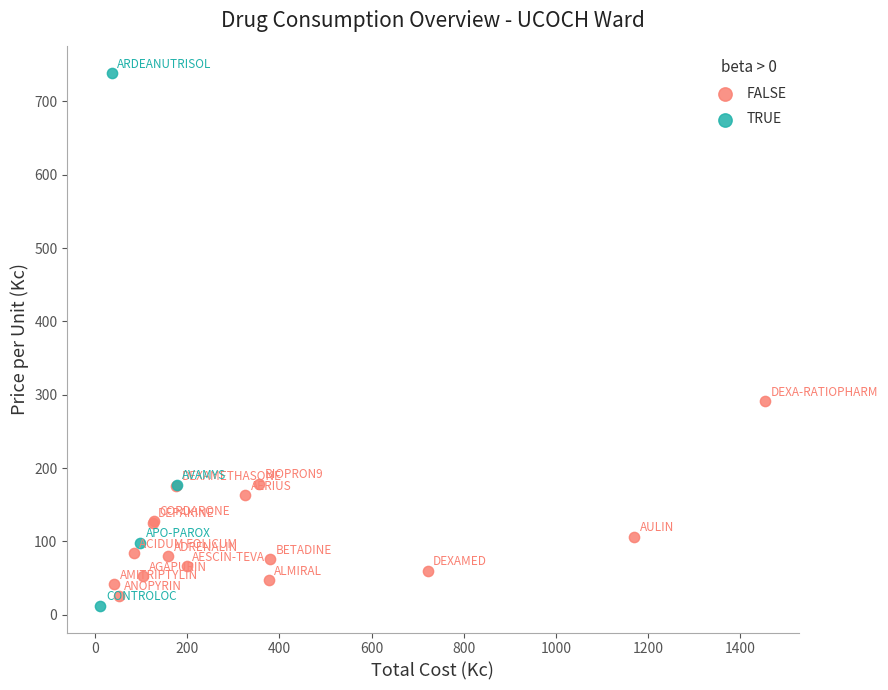

Which series contains the highest Y value?

TRUE